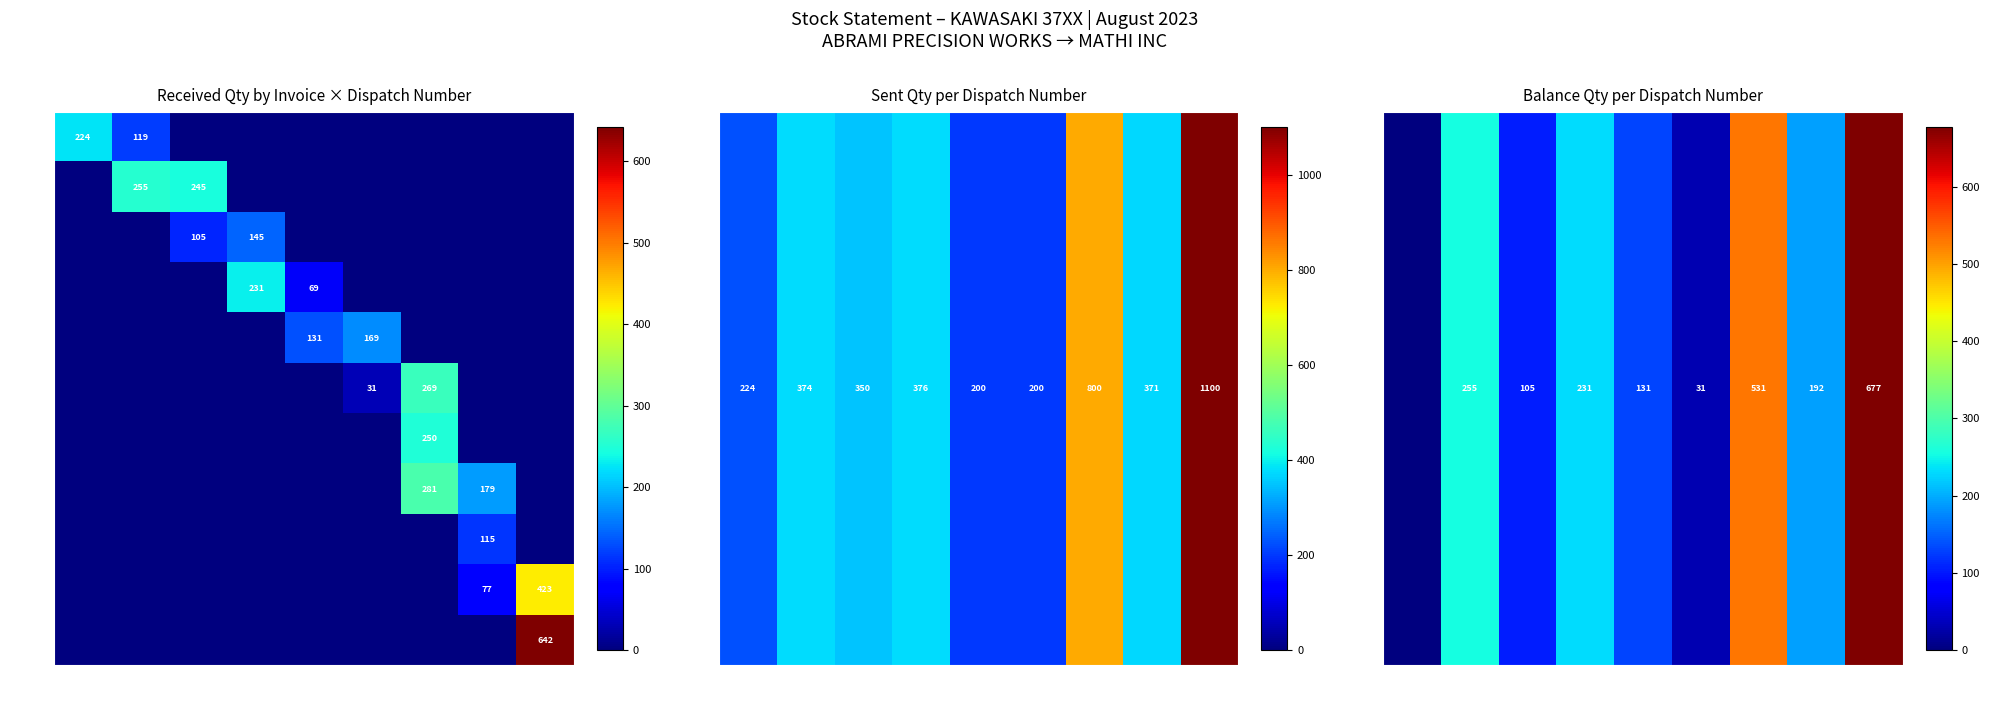

How many series are shown in this chart?

11